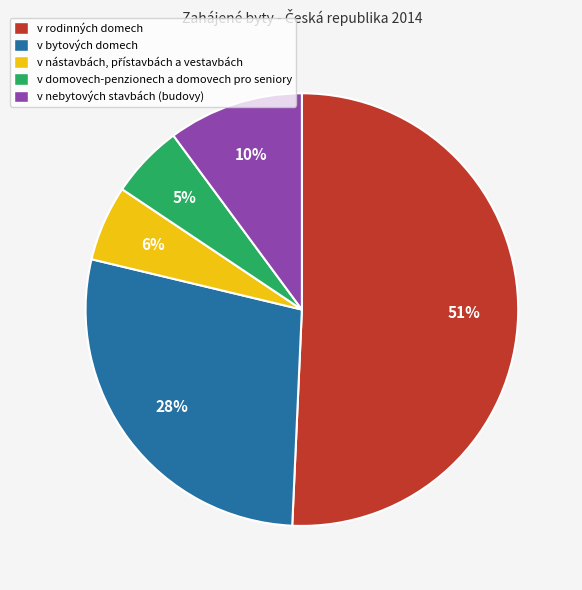

How many segments does this pie chart have?

5